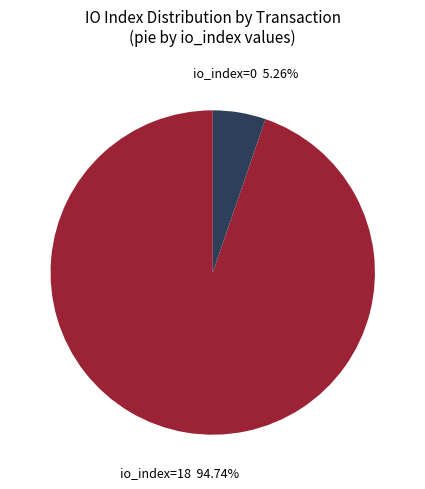

Which category accounts for the majority?

io_index=18